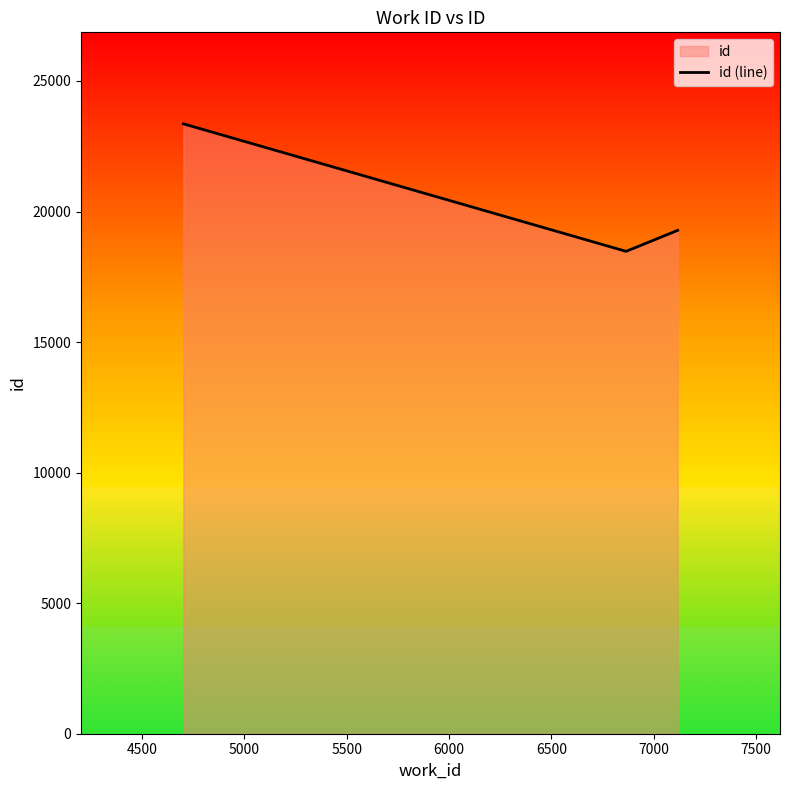

Count the values in the range 18475 to 23359.

3